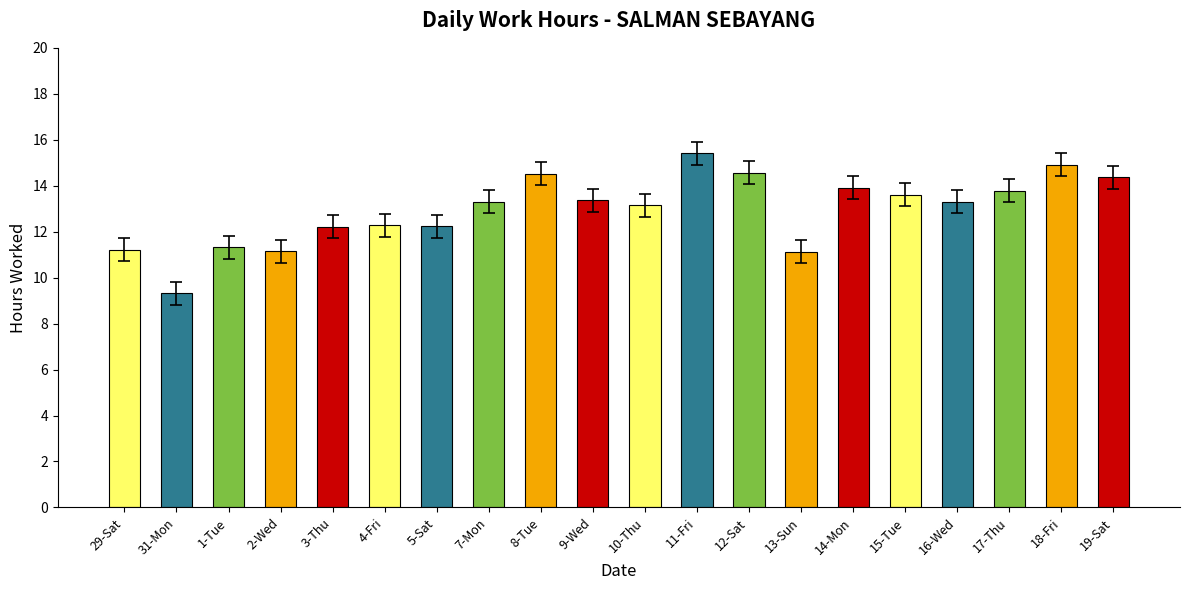

Does the chart contain stacked bars?

No